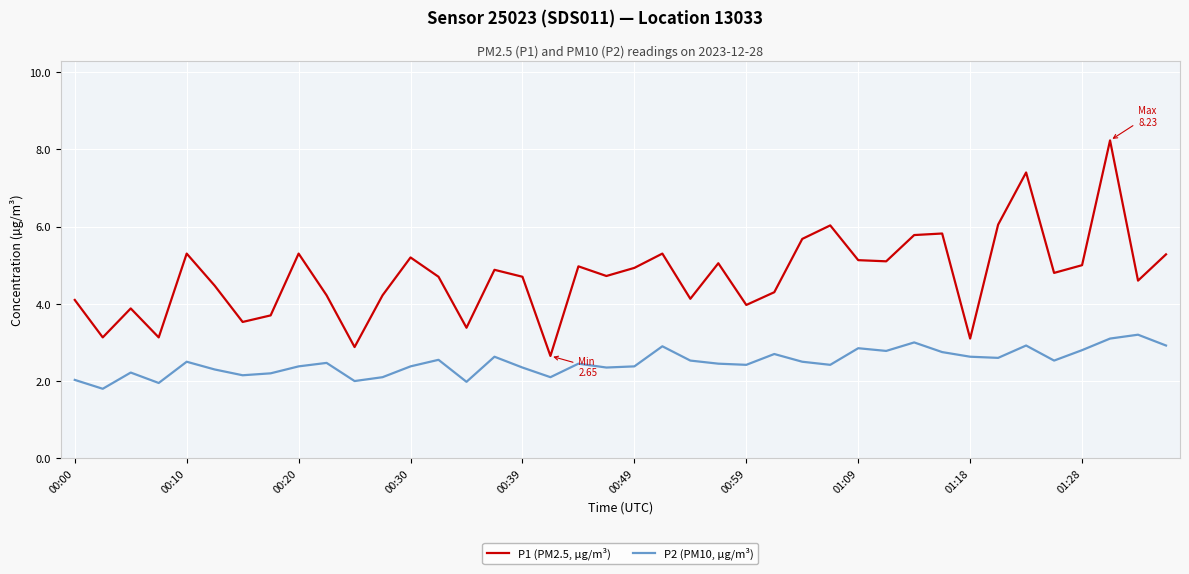

Which series has the largest total across all categories?

P1 (PM2.5, µg/m³)